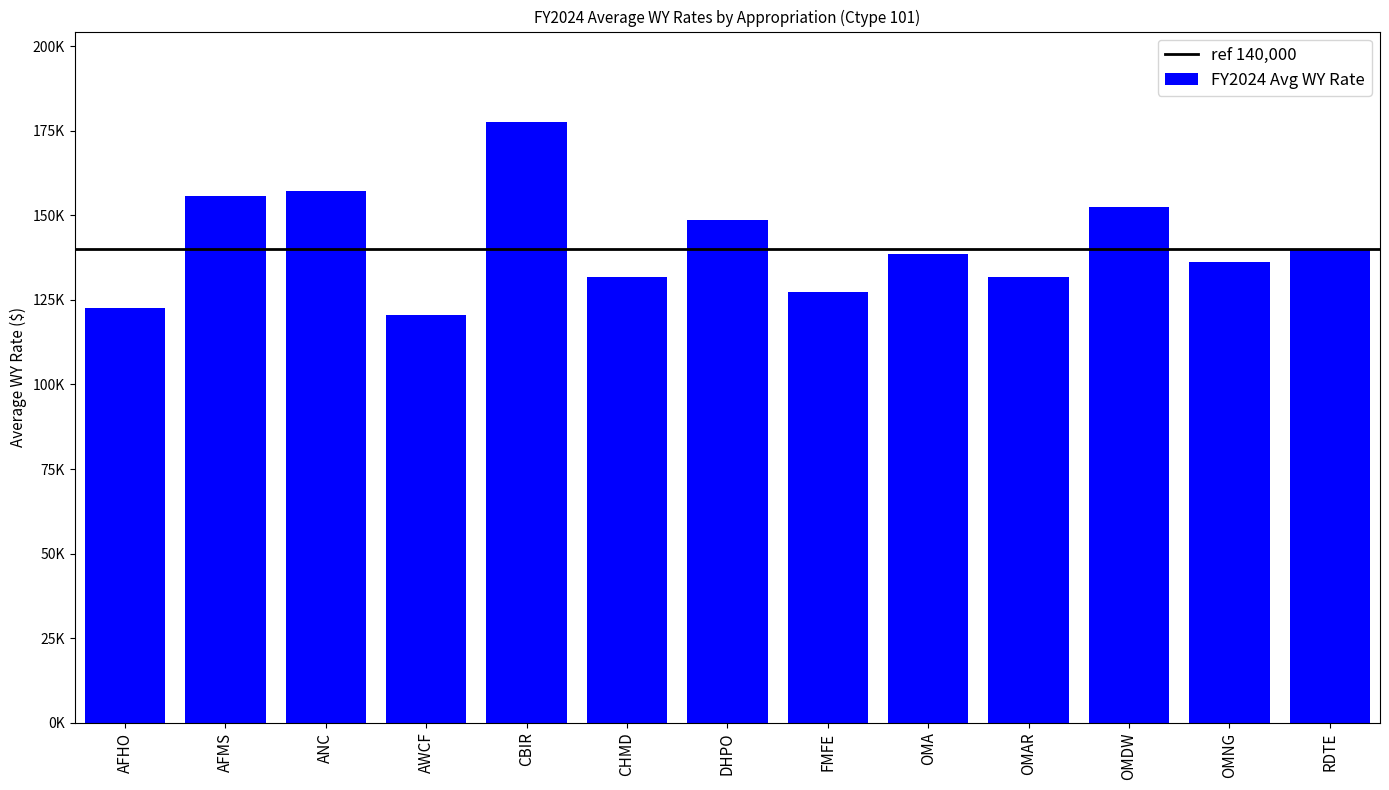

Rank the categories by value from lowest to highest.

AWCF, AFHO, FMFE, OMAR, CHMD, OMNG, OMA, RDTE, DHPO, OMDW, AFMS, ANC, CBIR